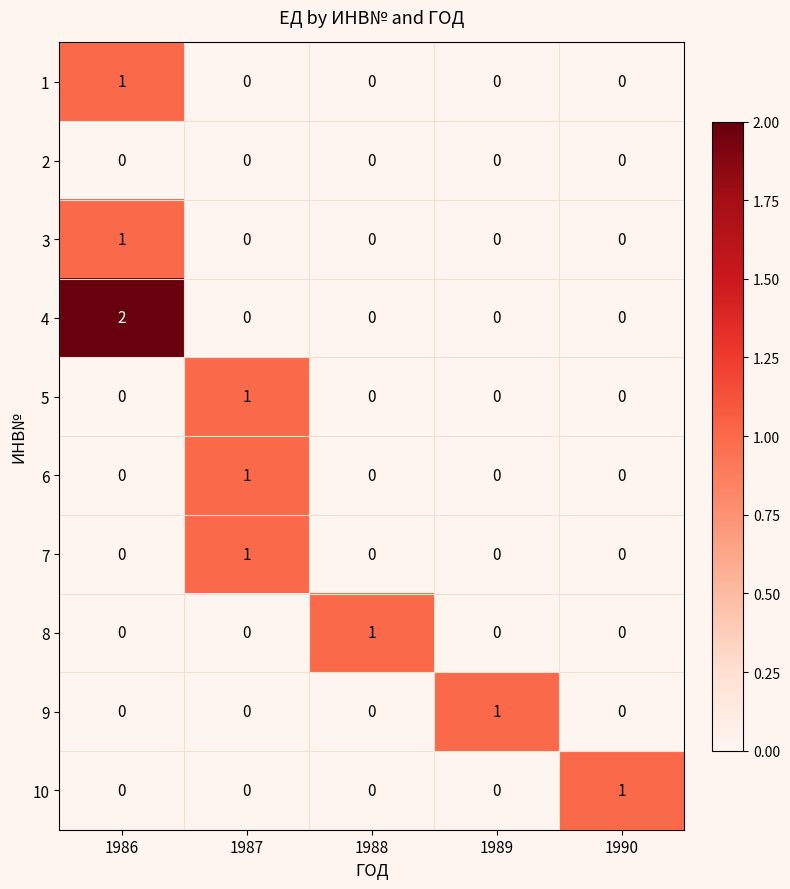

Count the 8 values in the range 0 to 1.

5